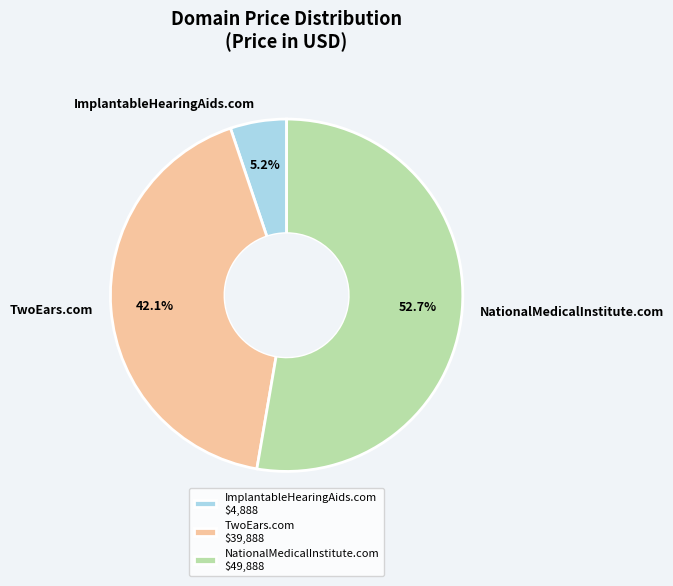

What is the smallest slice in the pie chart?

ImplantableHearingAids.com